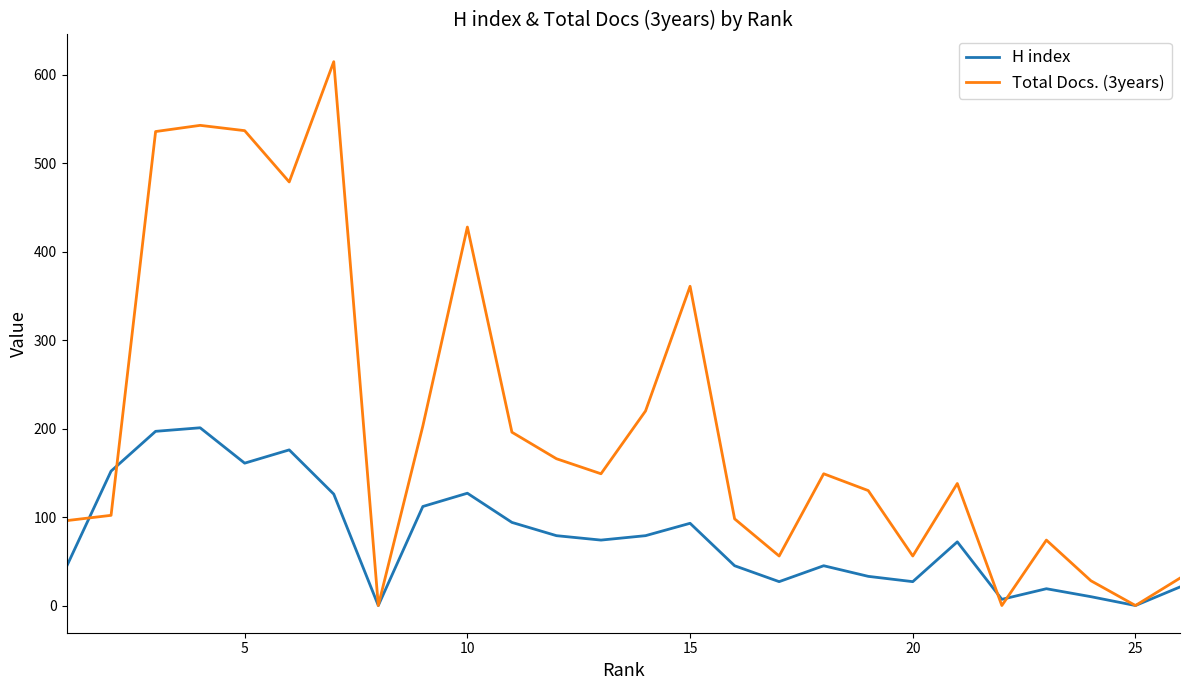

What are all the series names shown in the legend?

H index, Total Docs. (3years)